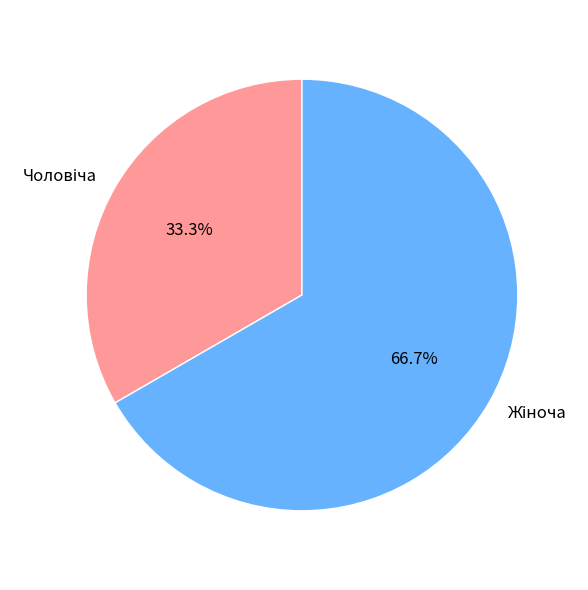

Does any single category account for the majority?

Yes